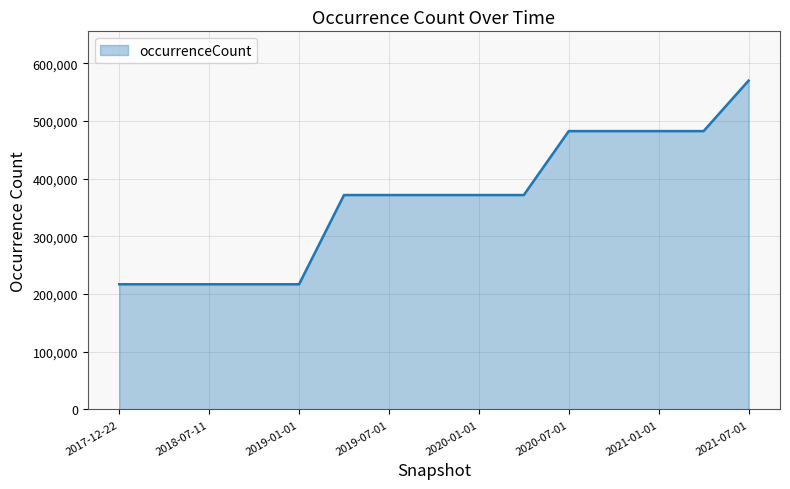

What is the minimum value shown in the chart?

217057